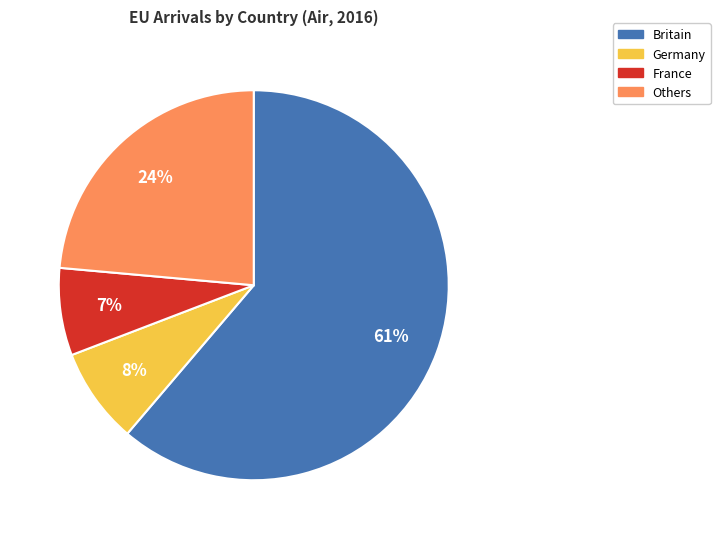

Is there a majority slice in this chart?

Yes